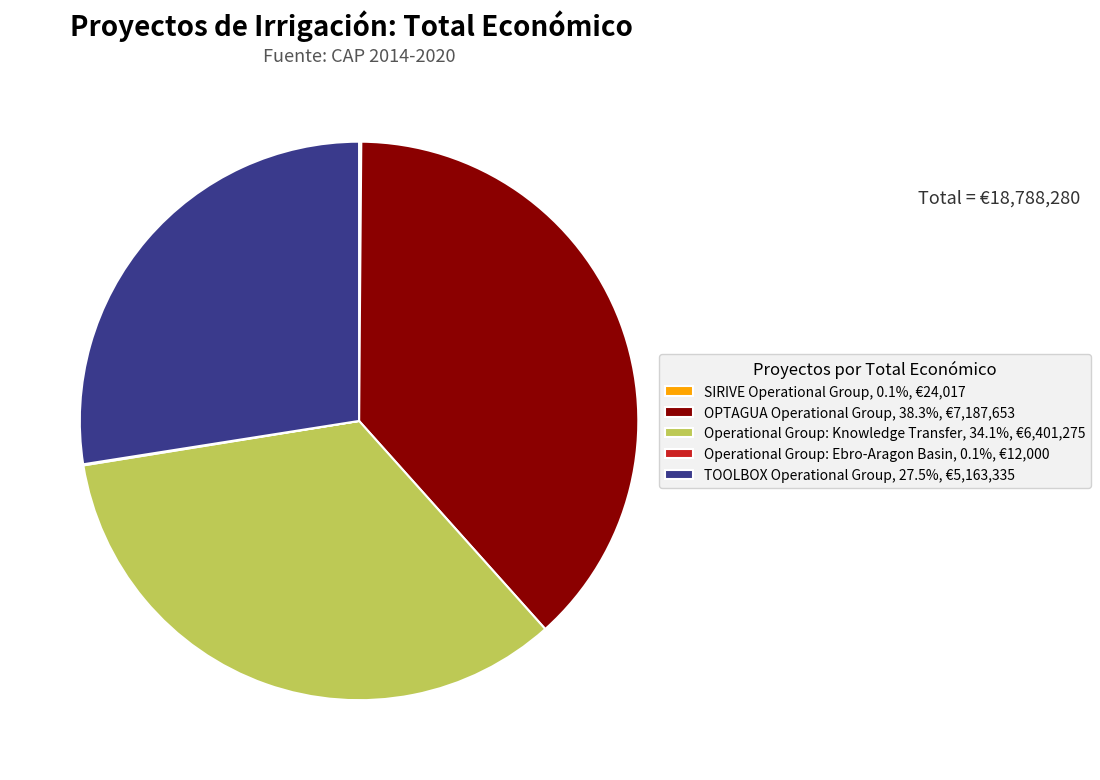

The TOOLBOX Operational Group slice represents 18% of the pie. True or false?

False